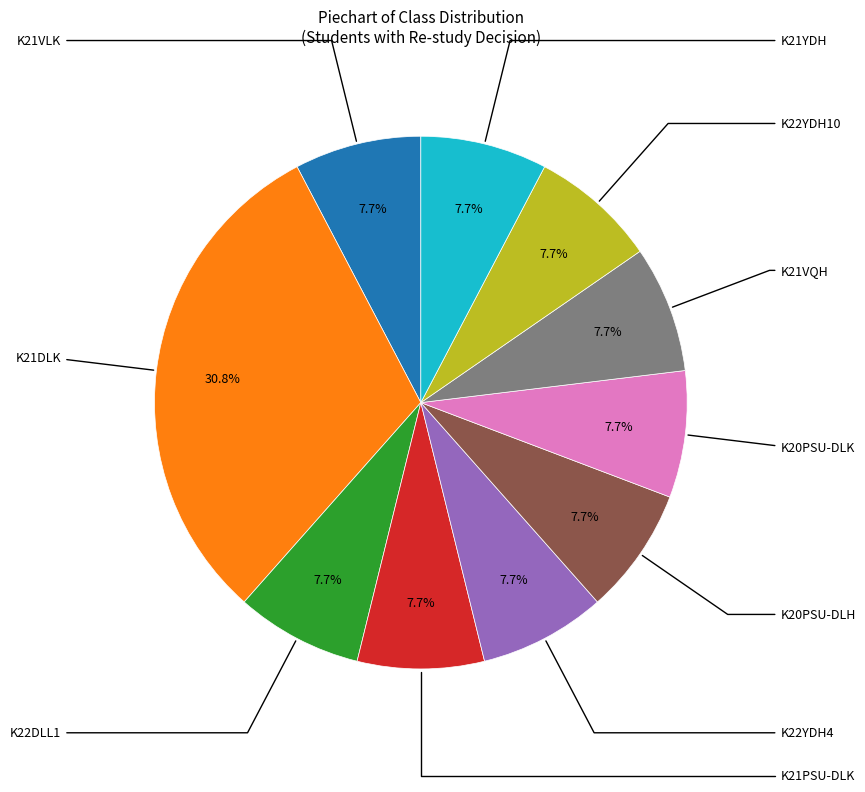

Is there a majority slice in this chart?

No